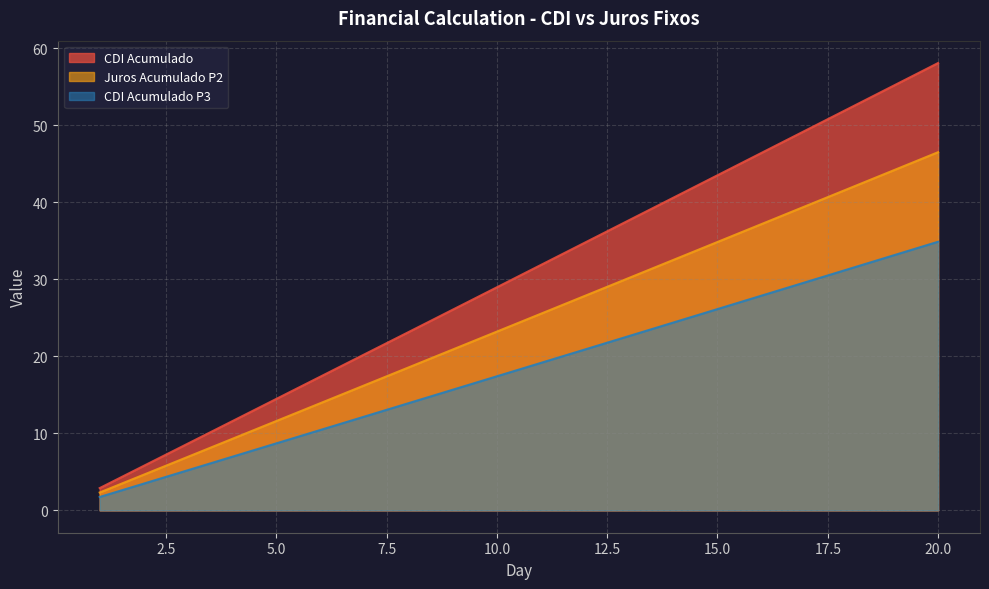

At how many categories does at least one series exceed 48?

4